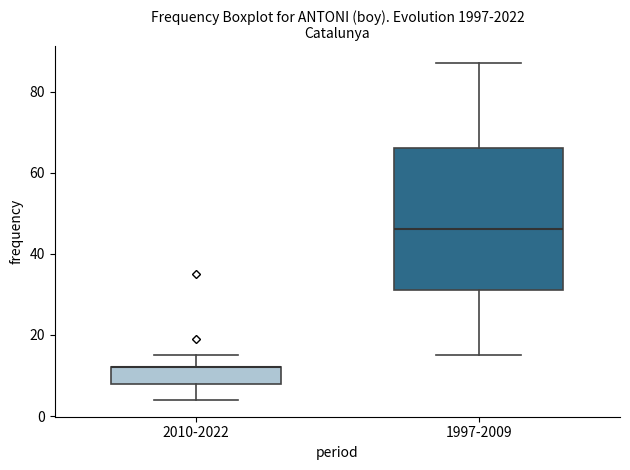

Comparing the boxes themselves (not the whiskers), which one is the tallest?

1997-2009